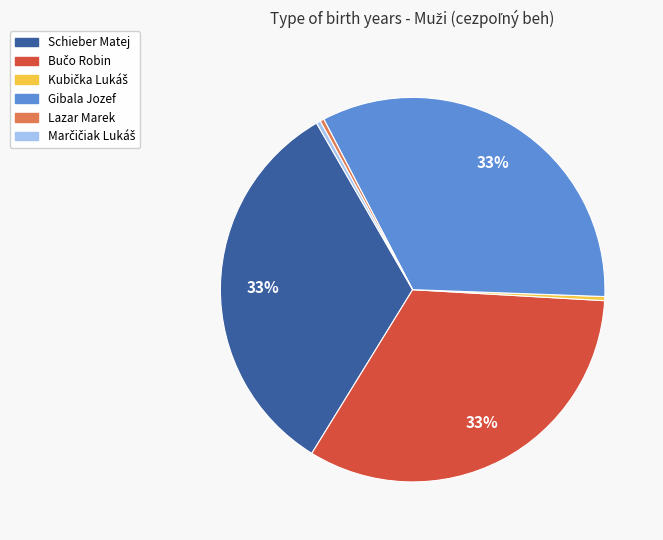

To the nearest percent, what is the average slice percentage?

17%